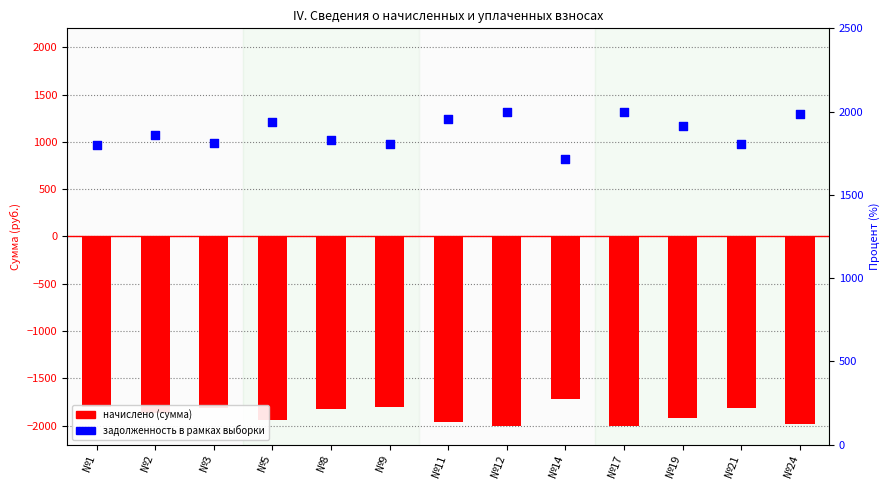

Which series has the largest Y range (max minus min)?

начислено